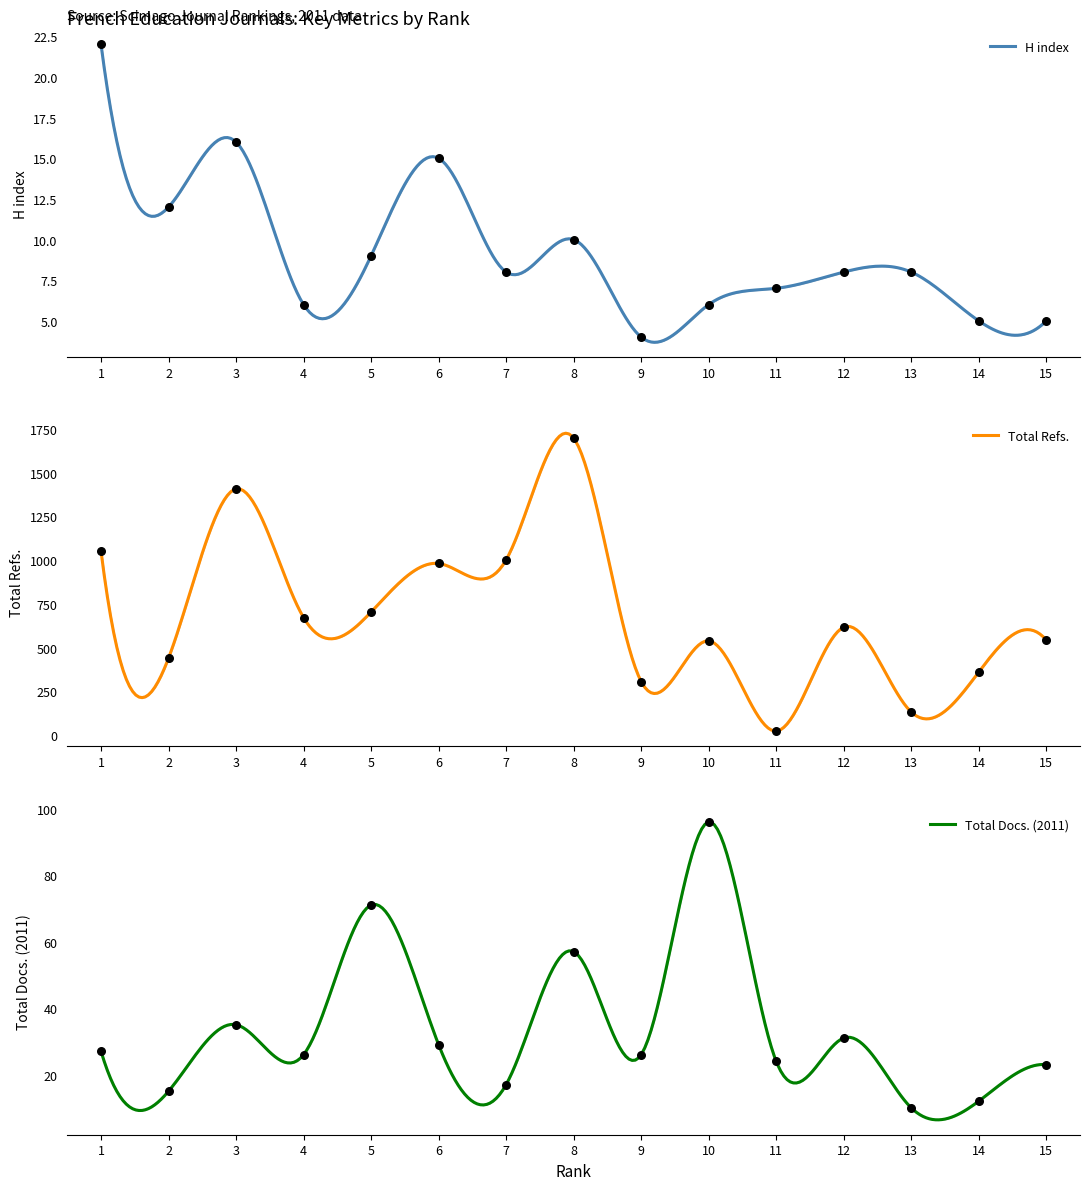

What are all the series names shown in the legend?

H index, Total Refs., Total Docs. (2011)